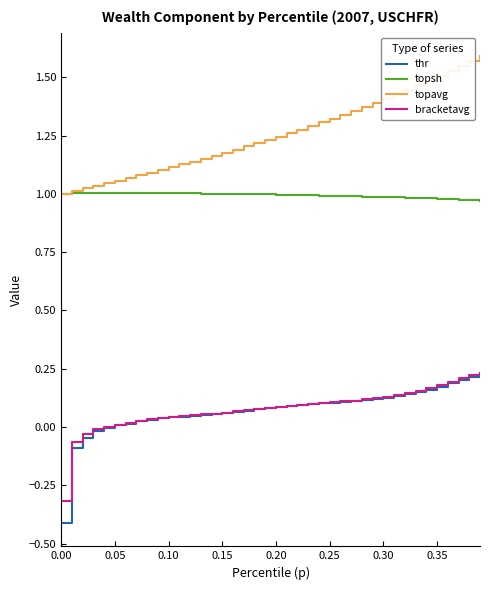

True or false: topavg and bracketavg cross at least once.

False